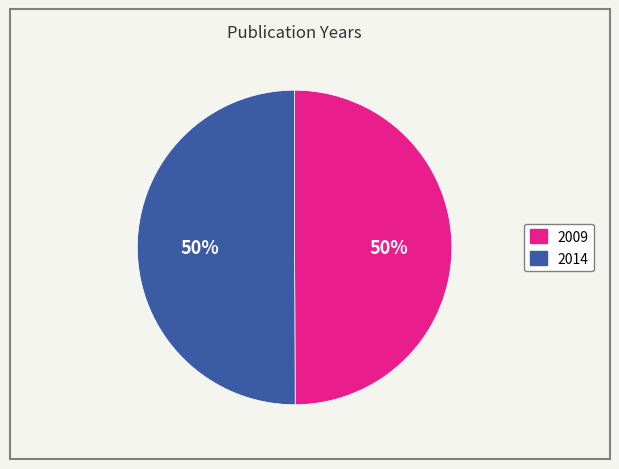

To the nearest percent, what is the combined percentage of 2014 and 2009?

100%